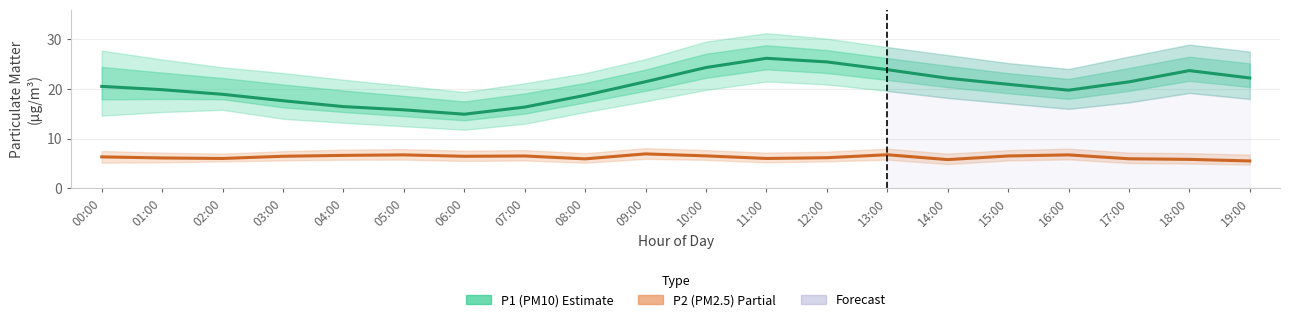

Does the chart display data point markers on the line(s)?

No